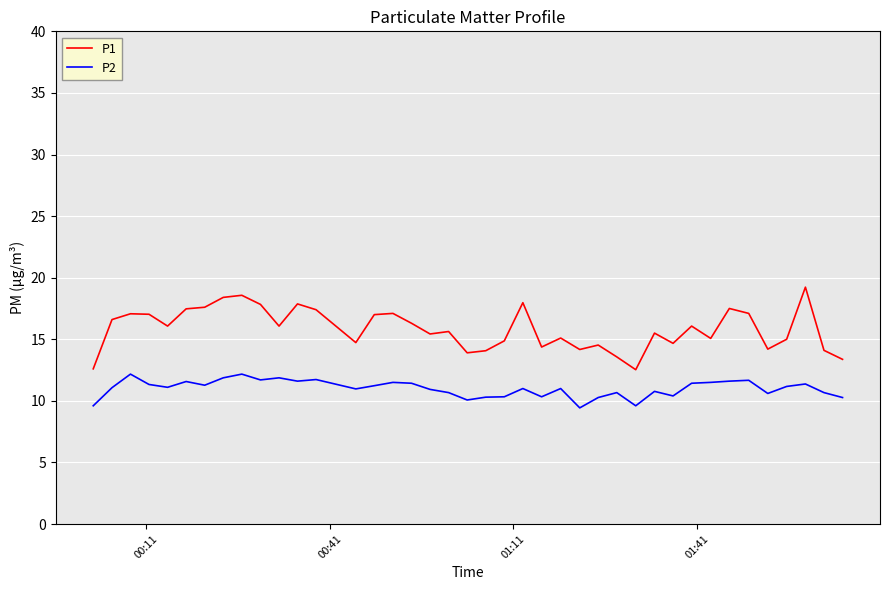

Rank the series by their average value, from highest to lowest.

P1, P2